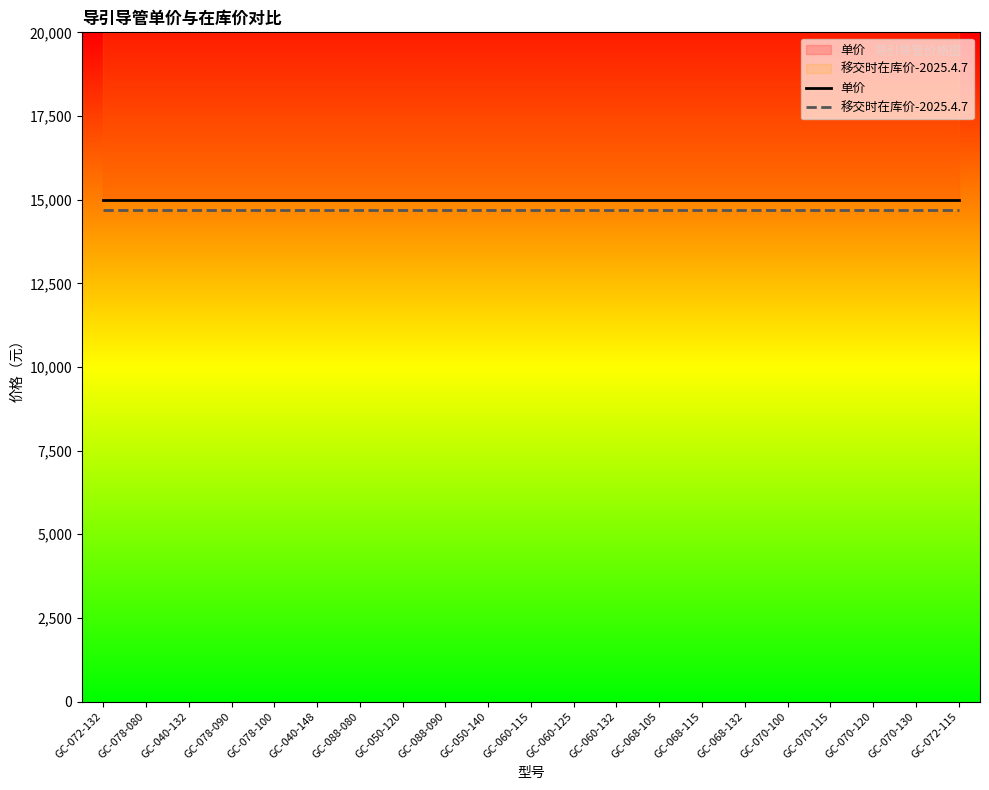

True or false: 单价 and 移交时在库价-2025.4.7 cross at least once.

False